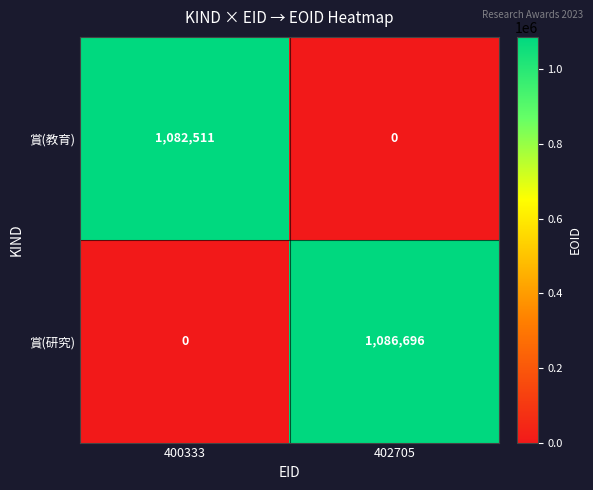

The value of 賞(研究) at 402705 is 1086696. True or false?

True